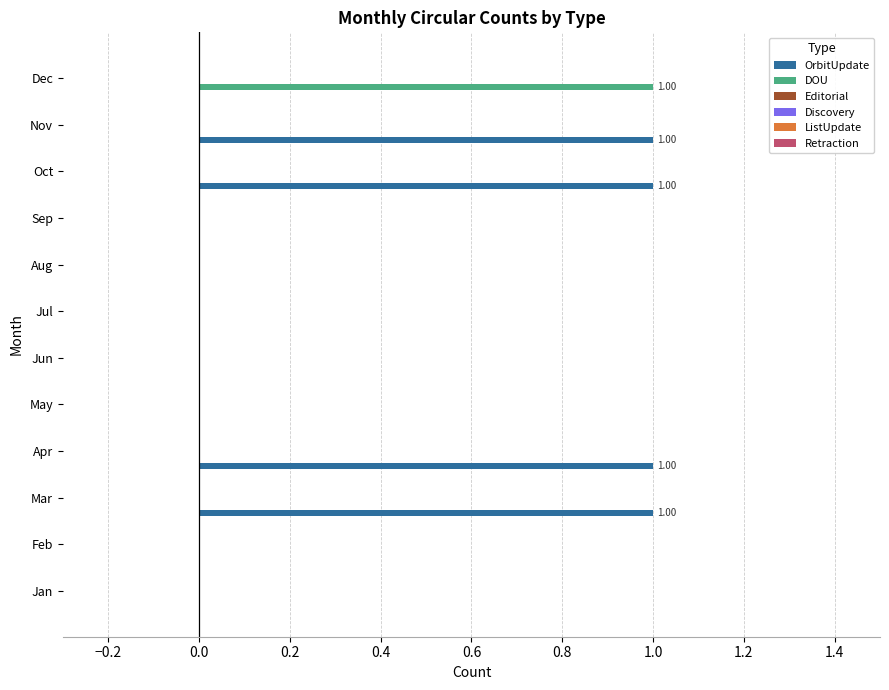

What is the maximum value shown in the chart?

1